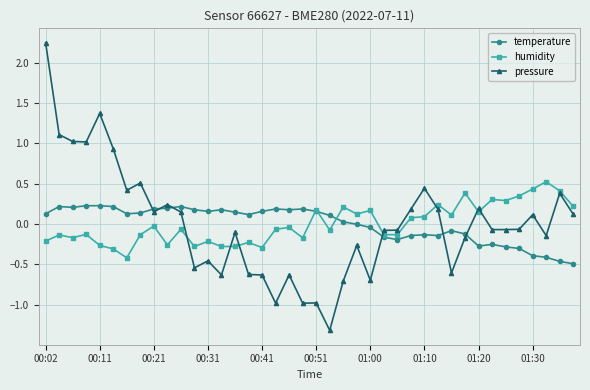

Which series has the largest range (max minus min)?

pressure